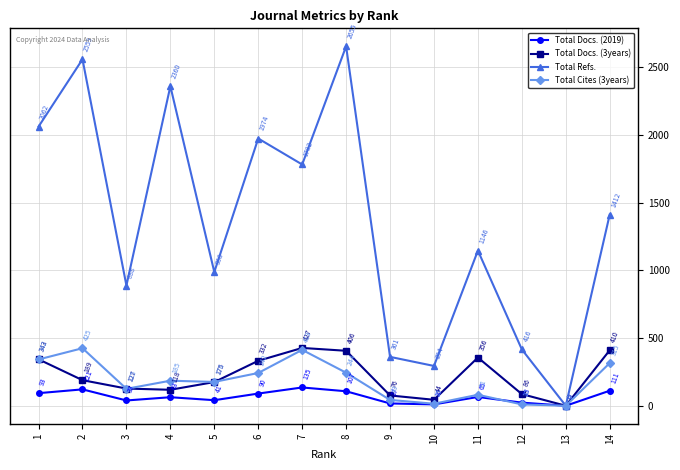

Which series has the largest total across all categories?

Total Refs.